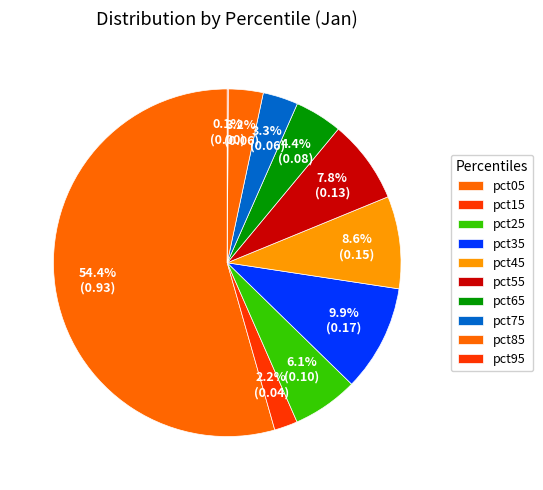

What is the smallest slice in the pie chart?

pct95